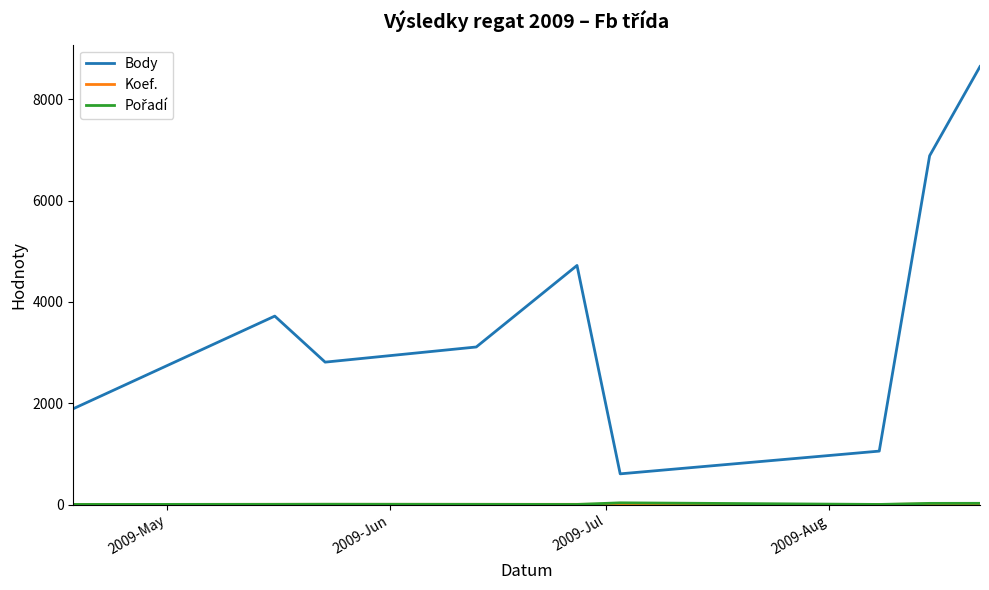

Which series has the widest spread of values?

Body